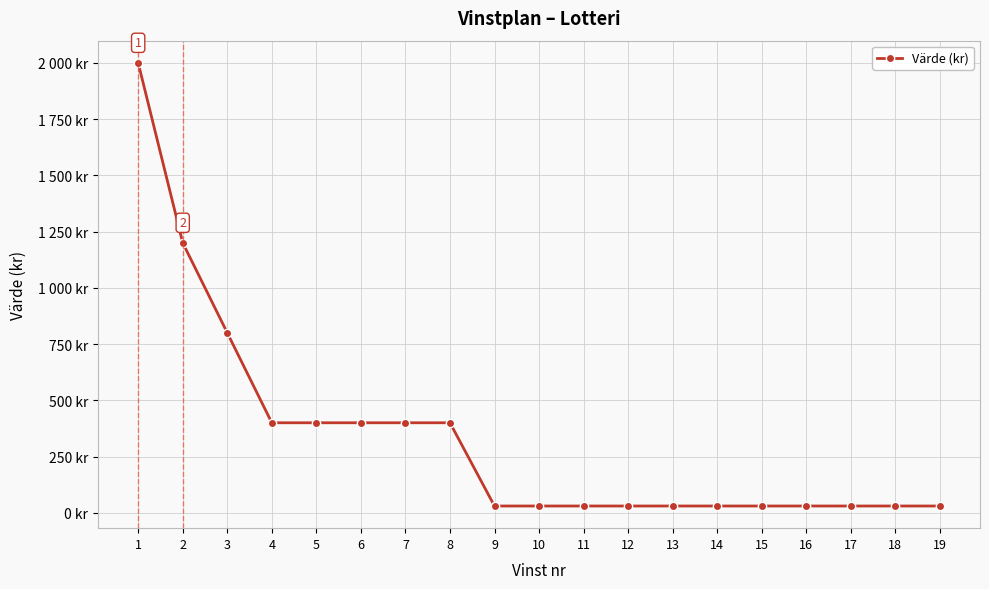

What is the difference between the maximum and second lowest values?

1970